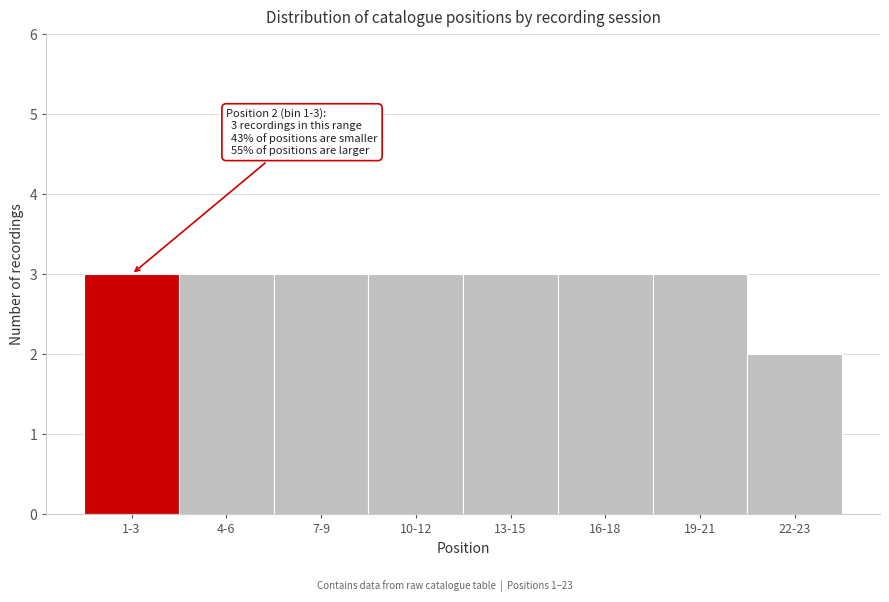

Reading left to right, list all the values displayed in this chart.

1-3=3	4-6=3	7-9=3	10-12=3	13-15=3	16-18=3	19-21=3	22-23=2